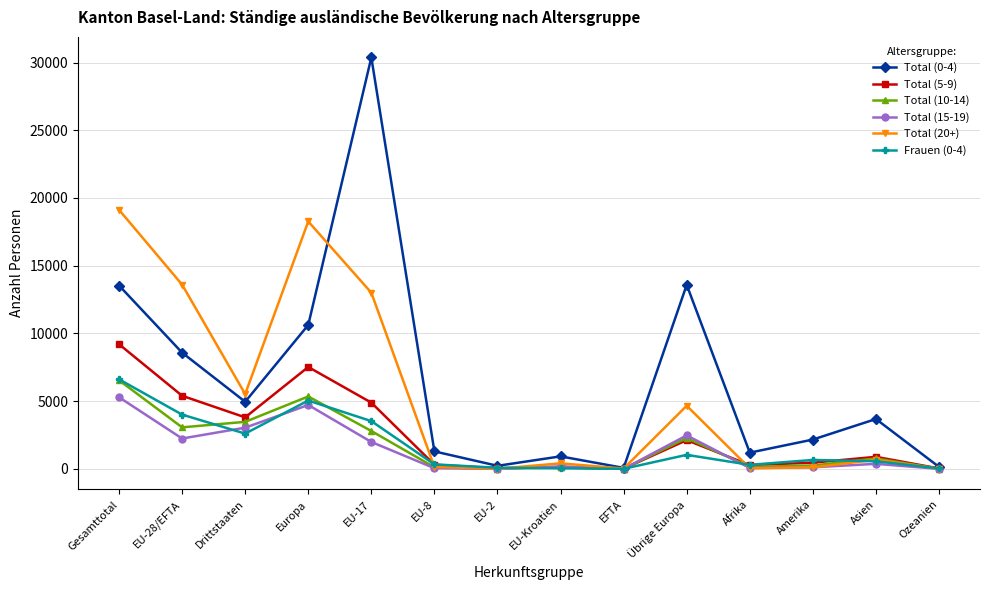

The value of Total (10-14) at Übrige Europa is 2280. True or false?

True